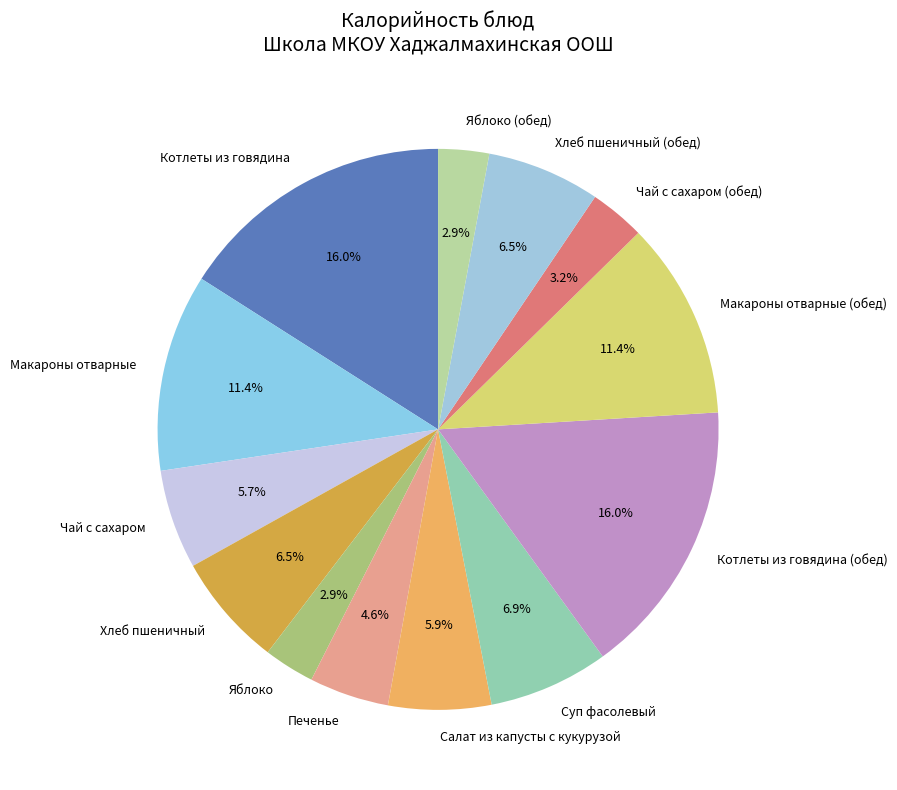

Between Хлеб пшеничный (обед) and Яблоко, which is larger?

Хлеб пшеничный (обед)